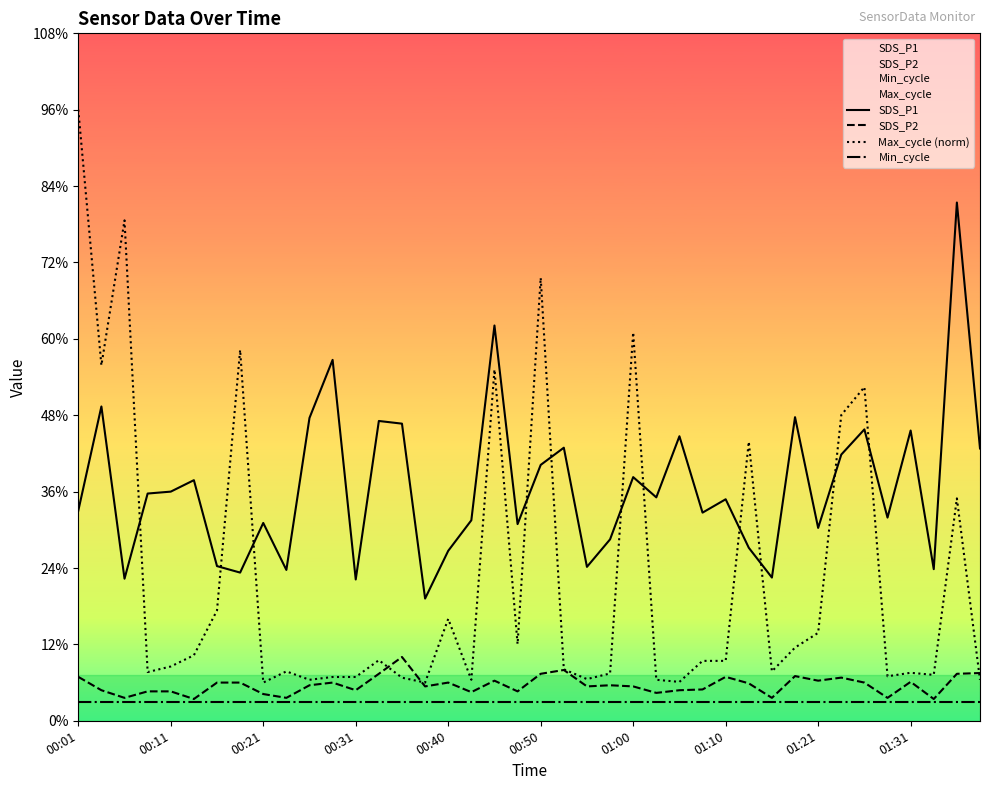

How many lines are shown in the chart?

4